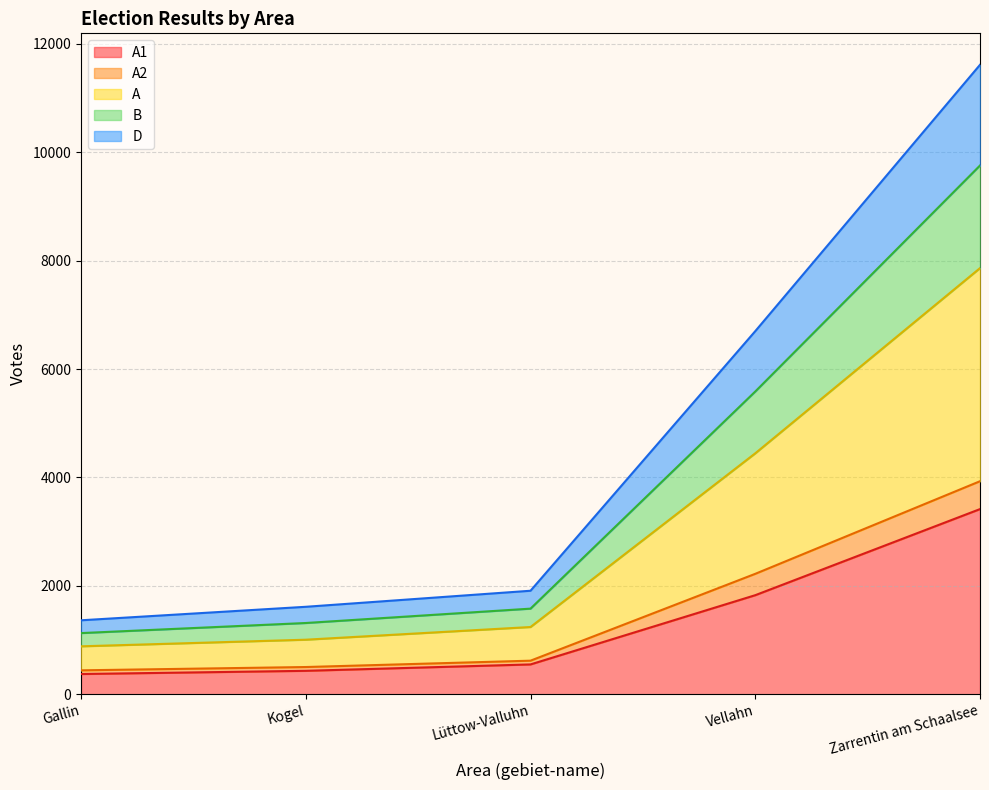

At which category is the sum across all series the highest?

Zarrentin am Schaalsee